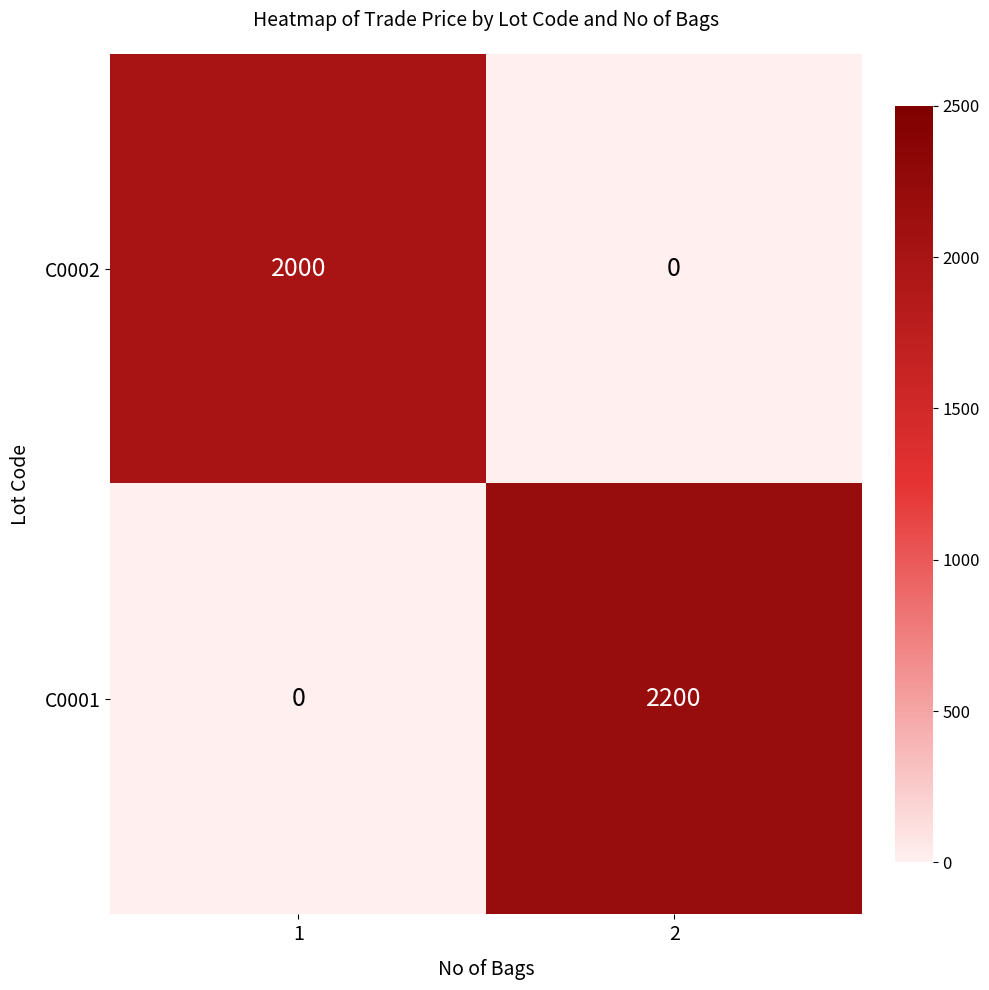

What is the difference between the highest and lowest values at 2?

2200